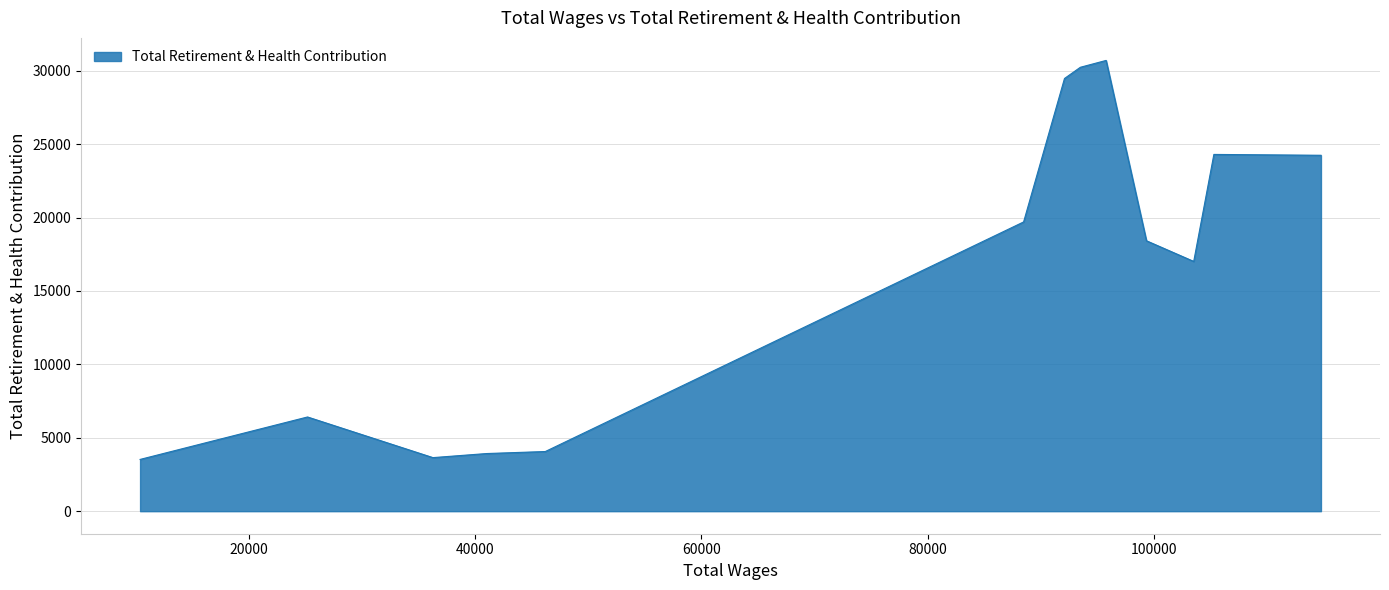

What is the difference between the maximum and minimum values?

27172